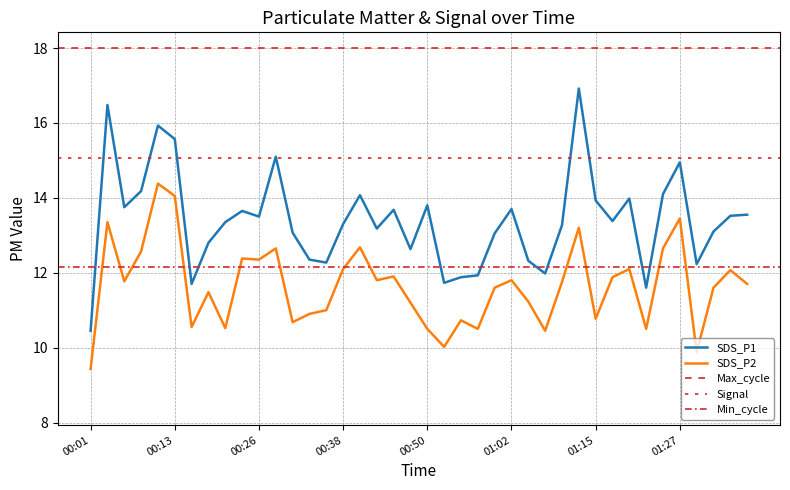

Which series has the widest spread of values?

SDS_P1